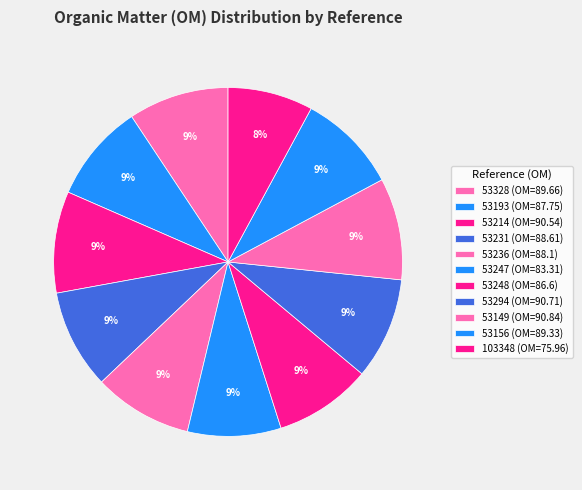

What is the smallest slice in the pie chart?

103348